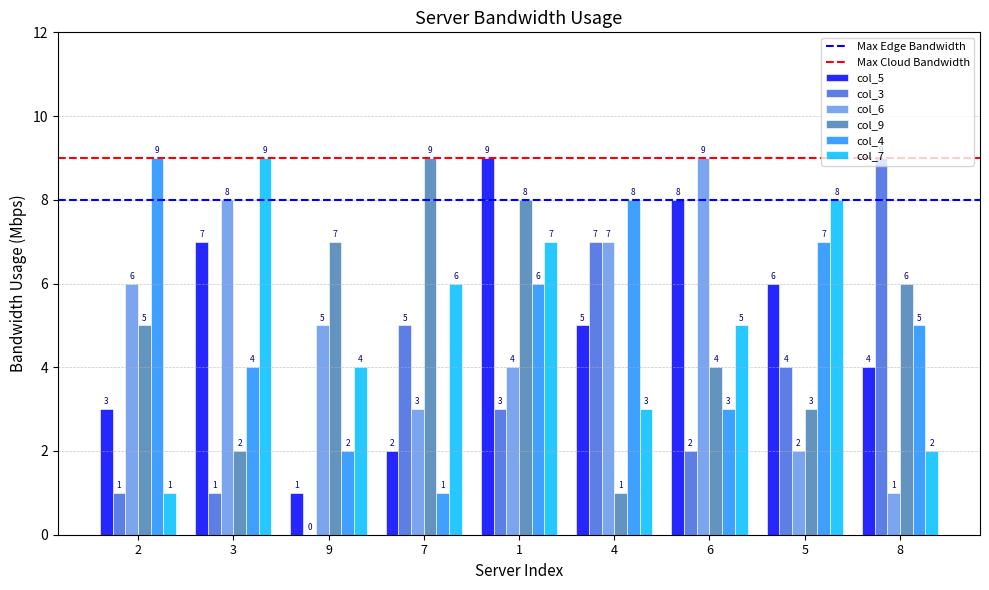

How many data points does each series have?

9